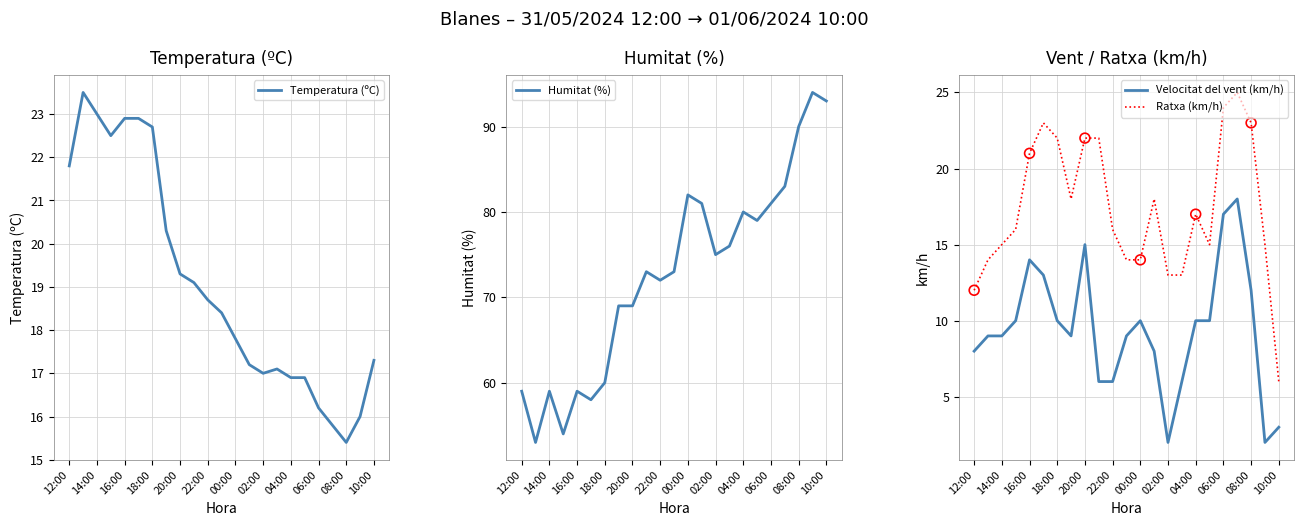

Is it true that Ratxa (km/h) equals 4 at 10:00?

False